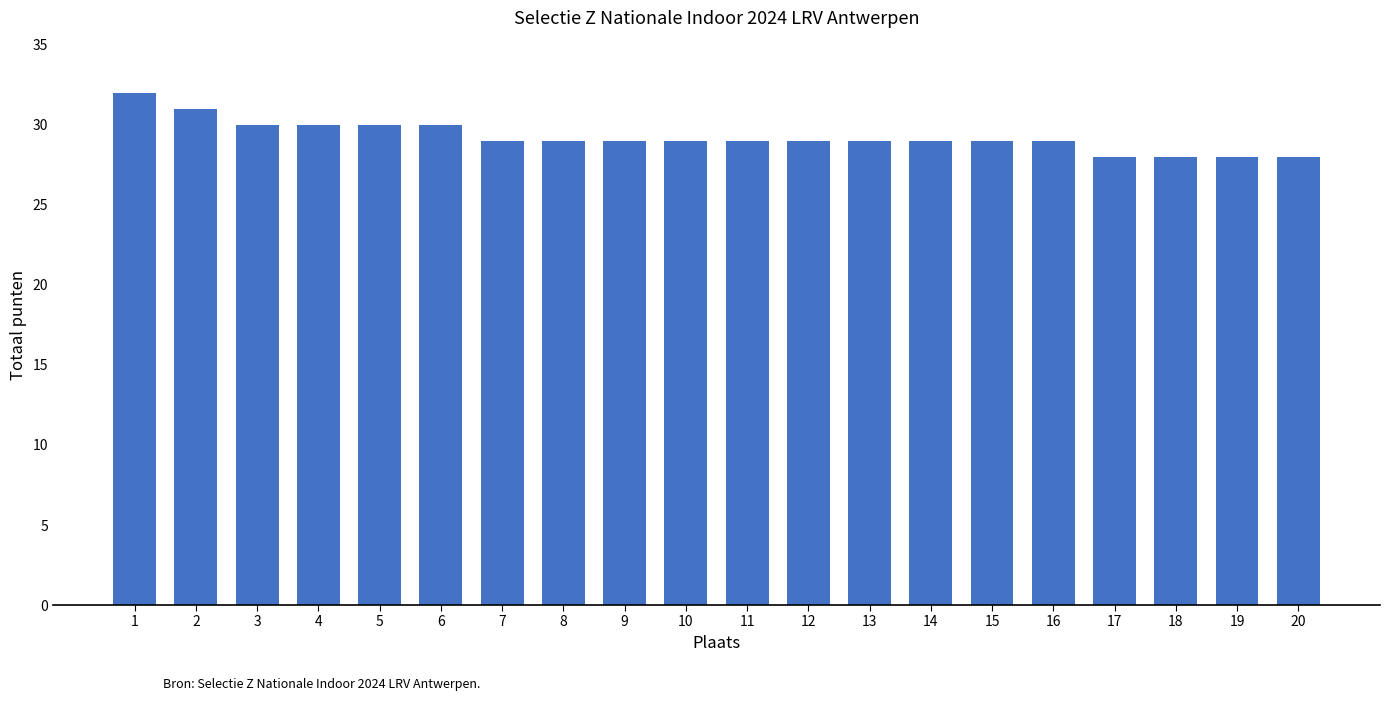

Are the bars horizontal?

No